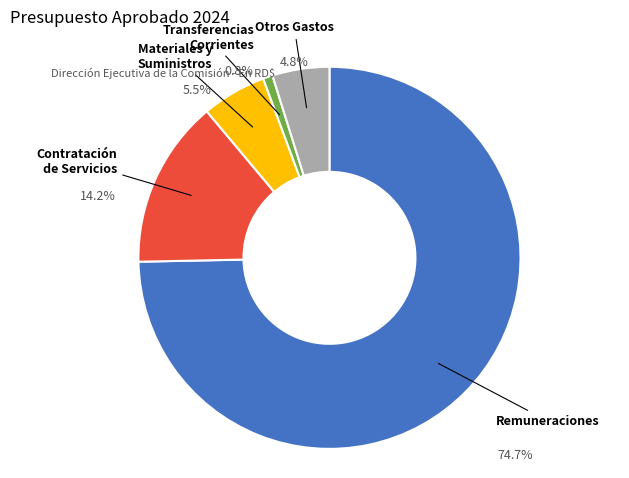

To the nearest percent, what is the difference between the OTROS GASTOS and TRANSFERENCIAS CORRIENTES slice percentages?

4%